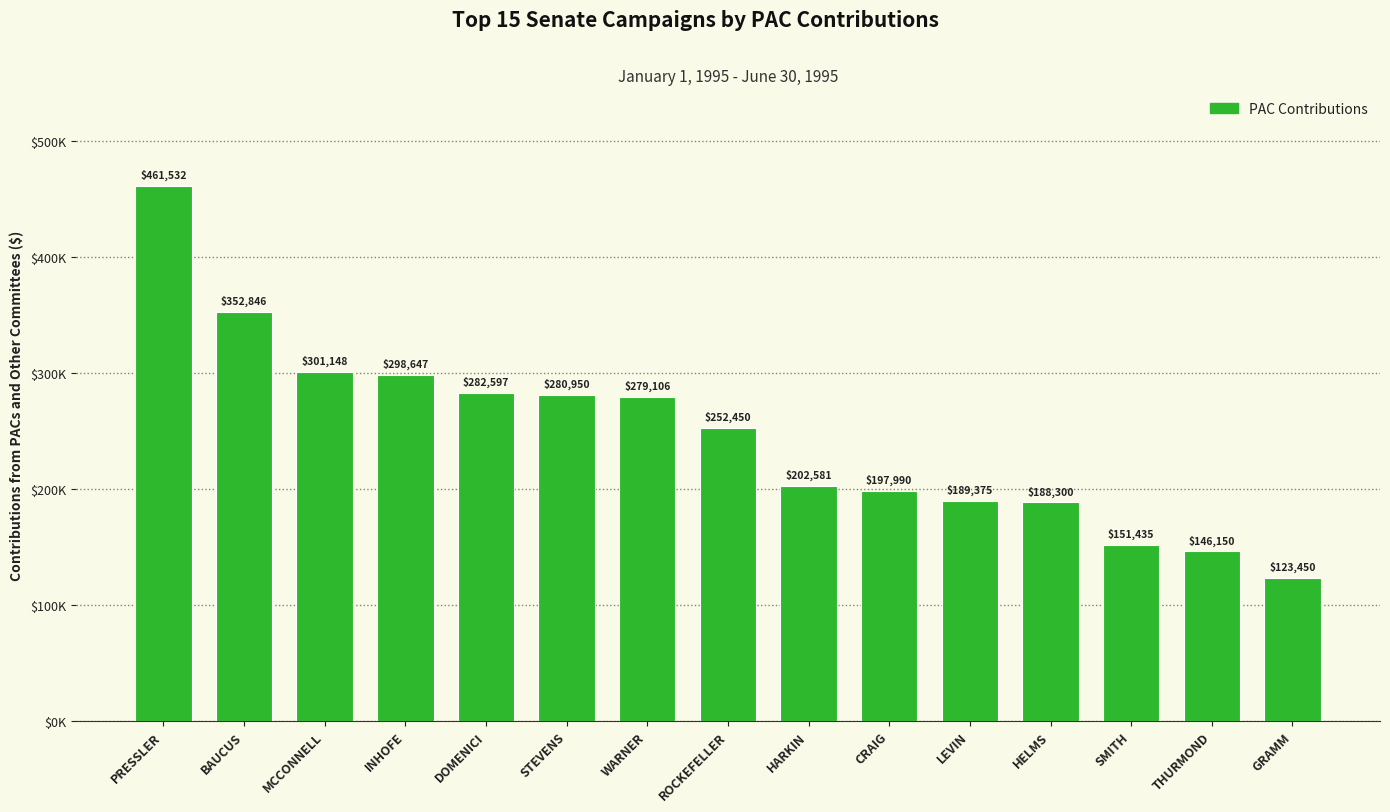

What is the value of the 7th bar from the left?

279106